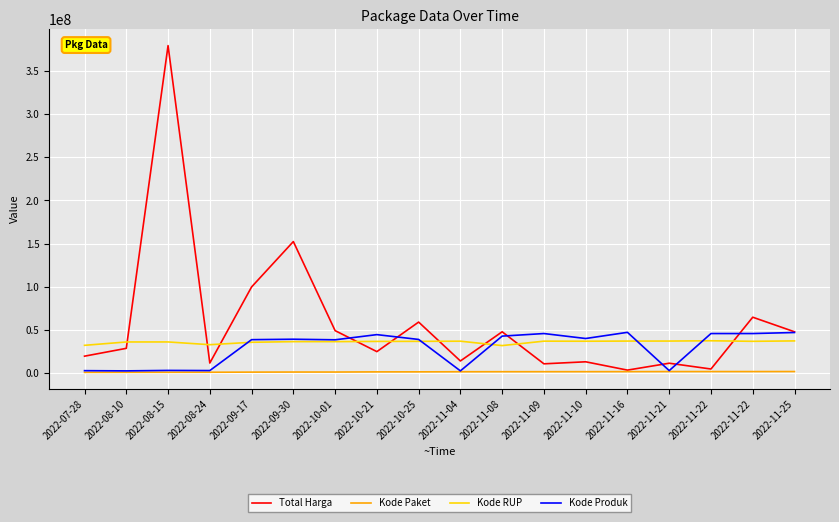

Reading left to right, list all the values displayed in this chart.

Total Harga: 19950000	29000000	379075000	12000000	100000000	152477000	49478000	25200000	59375000	14400000	48140000	11100000	13442000	3825000	11800000	5093000	65000000	48140000
Kode Paket: 1205257	1279649	1308563	1354517	1502912	1597005	1602603	1788370	1820441	1935089	1980186	1993460	2011140	2065183	2121450	2139573	2135660	2174549
Kode RUP: 32487834	36371967	36396663	33214581	36013792	36748908	36753382	37020188	37091671	37260462	32185622	37311798	37222011	37405582	37424061	37755421	37129591	37590366
Kode Produk: 3183002	2936620	3471167	3304370	39034119	39541807	38884506	44858641	39287569	2936620	43138395	46113666	40372499	47513089	3257267	46112337	46109306	47304990